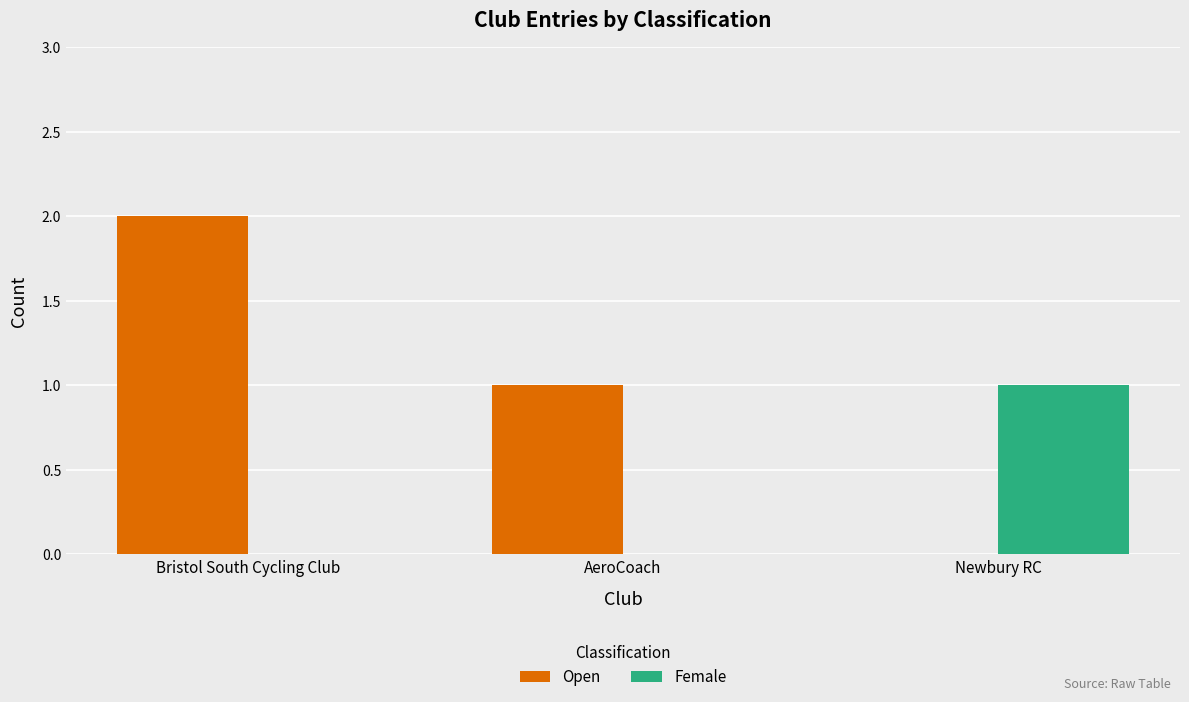

The Open series shows 2 at Bristol South Cycling Club. True or false?

True